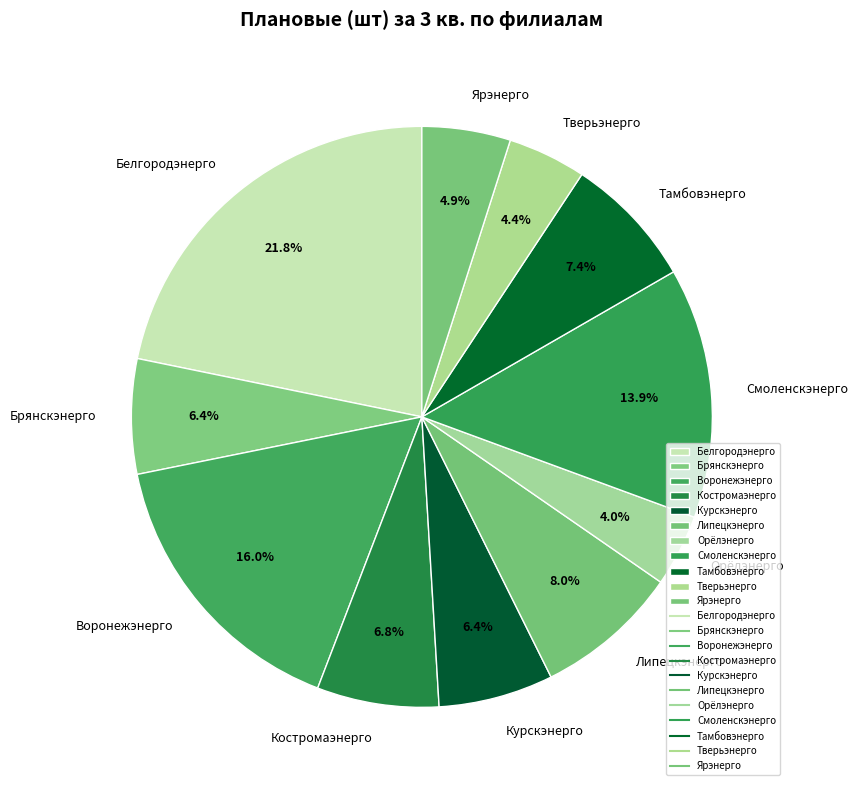

What is the largest slice in the pie chart?

Белгородэнерго